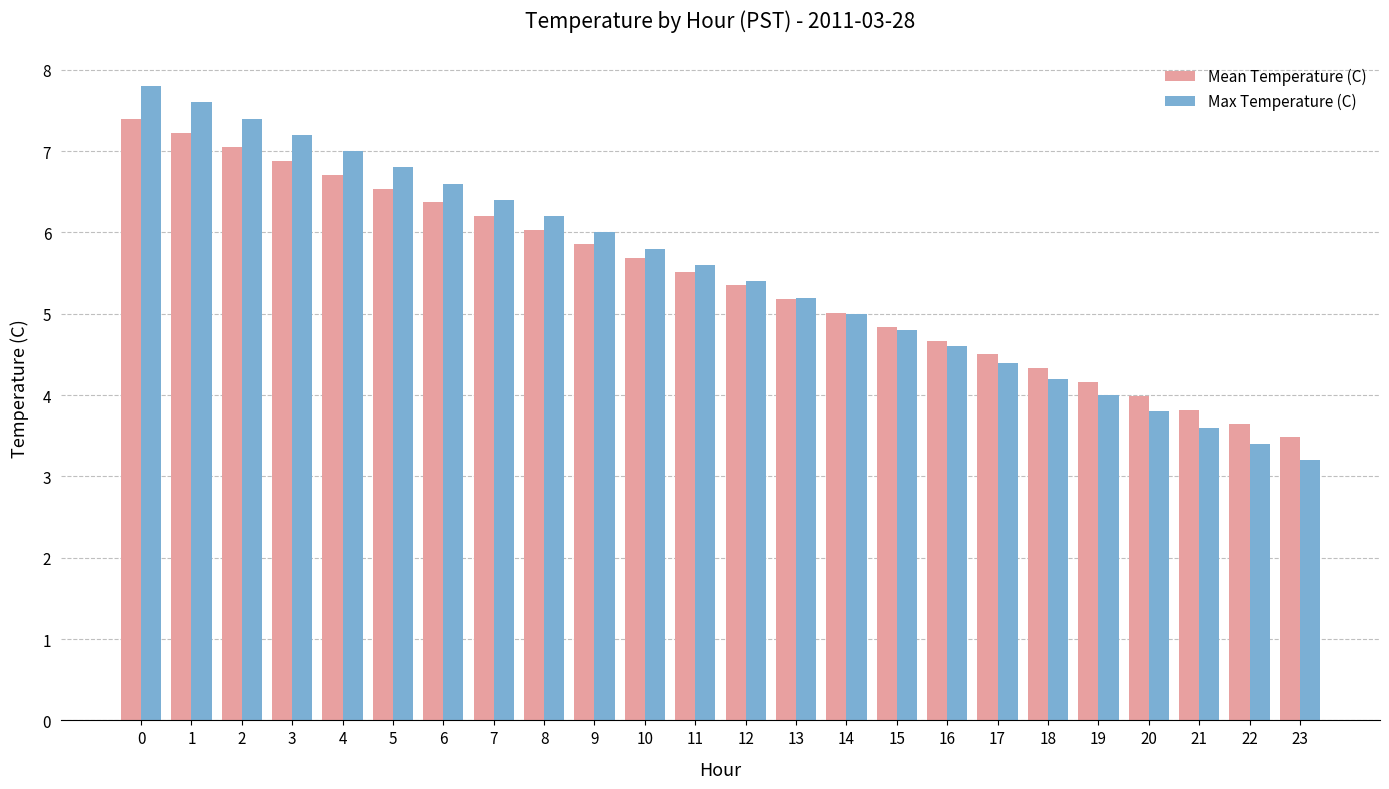

What are all the series names shown in the legend?

Mean Temperature (C), Max Temperature (C)